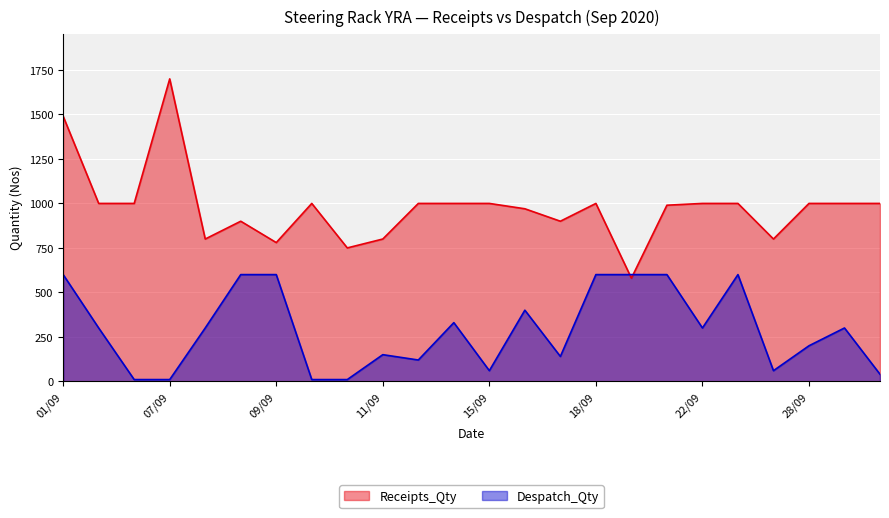

Where is Receipts_Qty nearest to the value 1140?

02/09